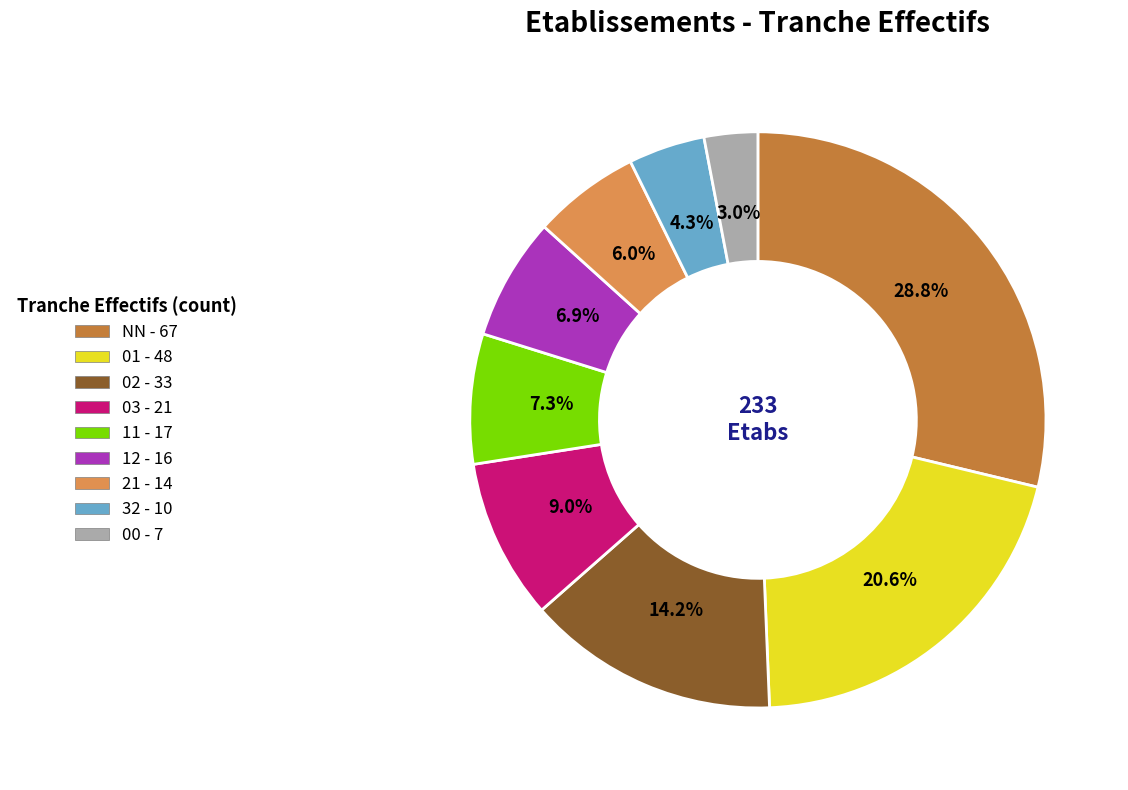

Is it true that 00 is 11% of the pie?

False